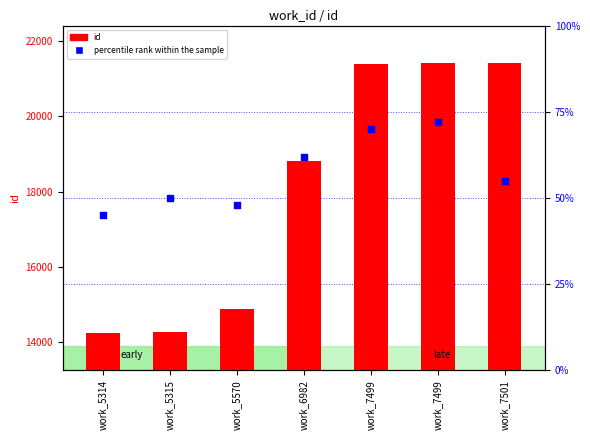

Which series has the widest spread of Y values?

id